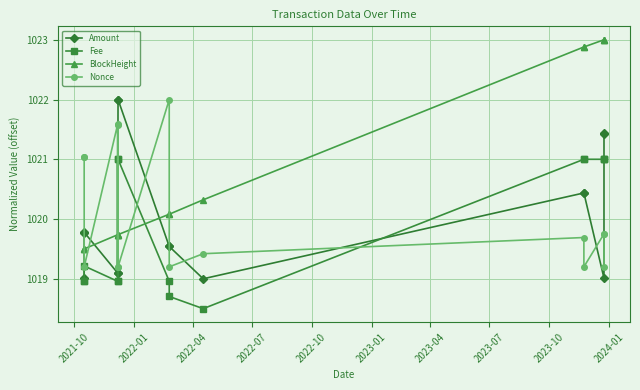

Which series has the largest total across all categories?

BlockHeight